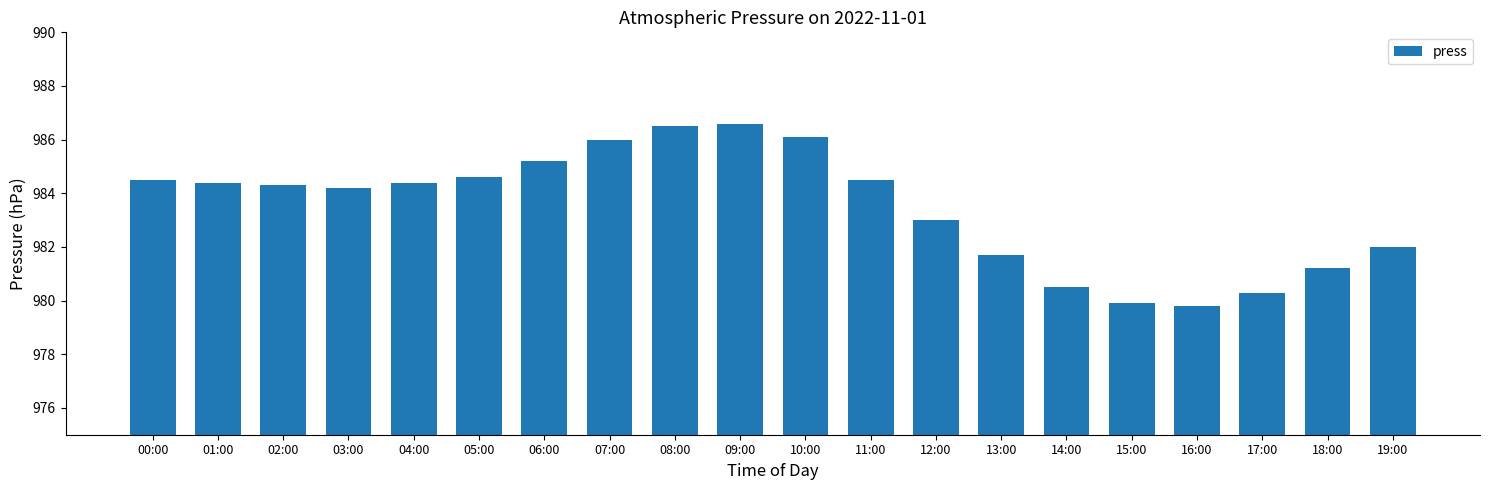

At which label does the data first exceed 984?

00:00